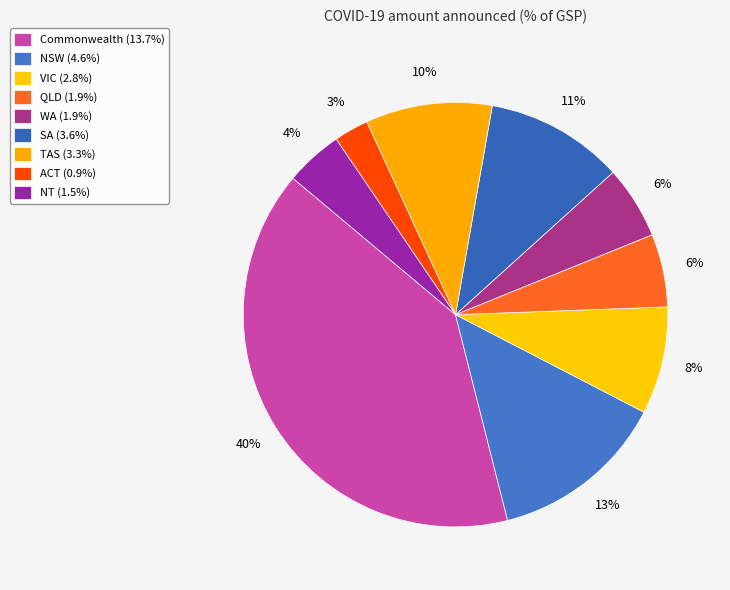

Is there any slice that represents more than half of the pie?

No